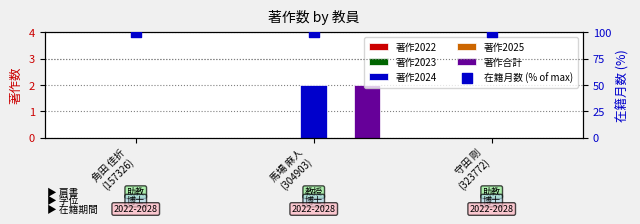

At which category is the sum across all series the highest?

馬場 麻人
(304903)